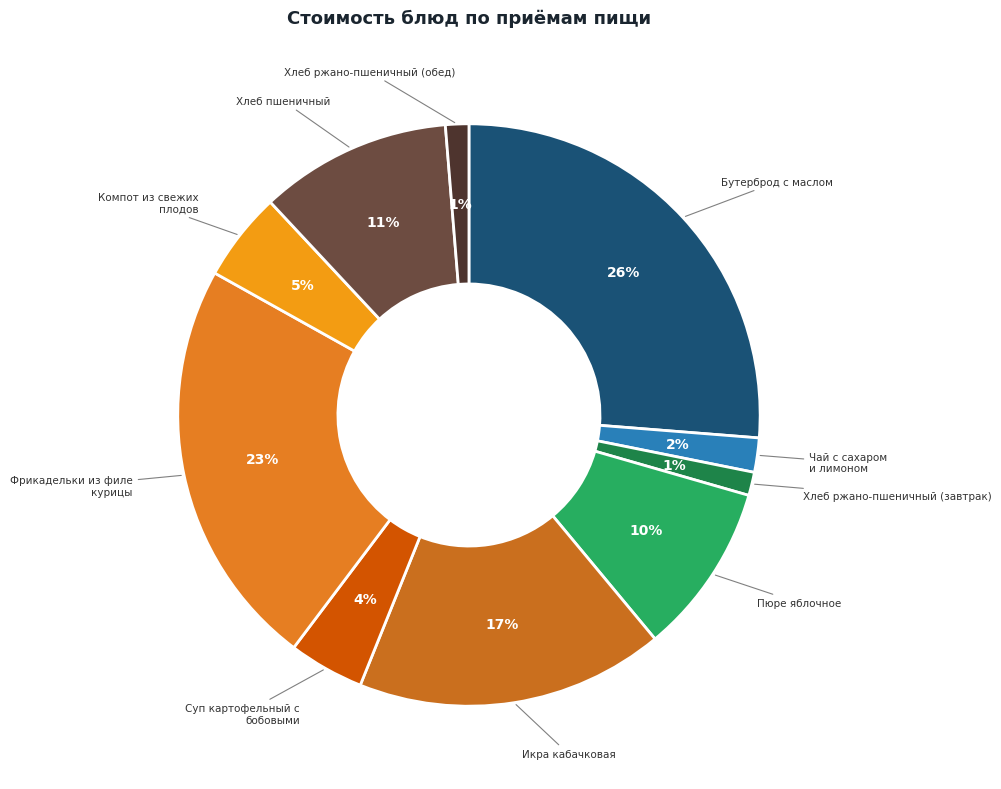

How many segments does this pie chart have?

10